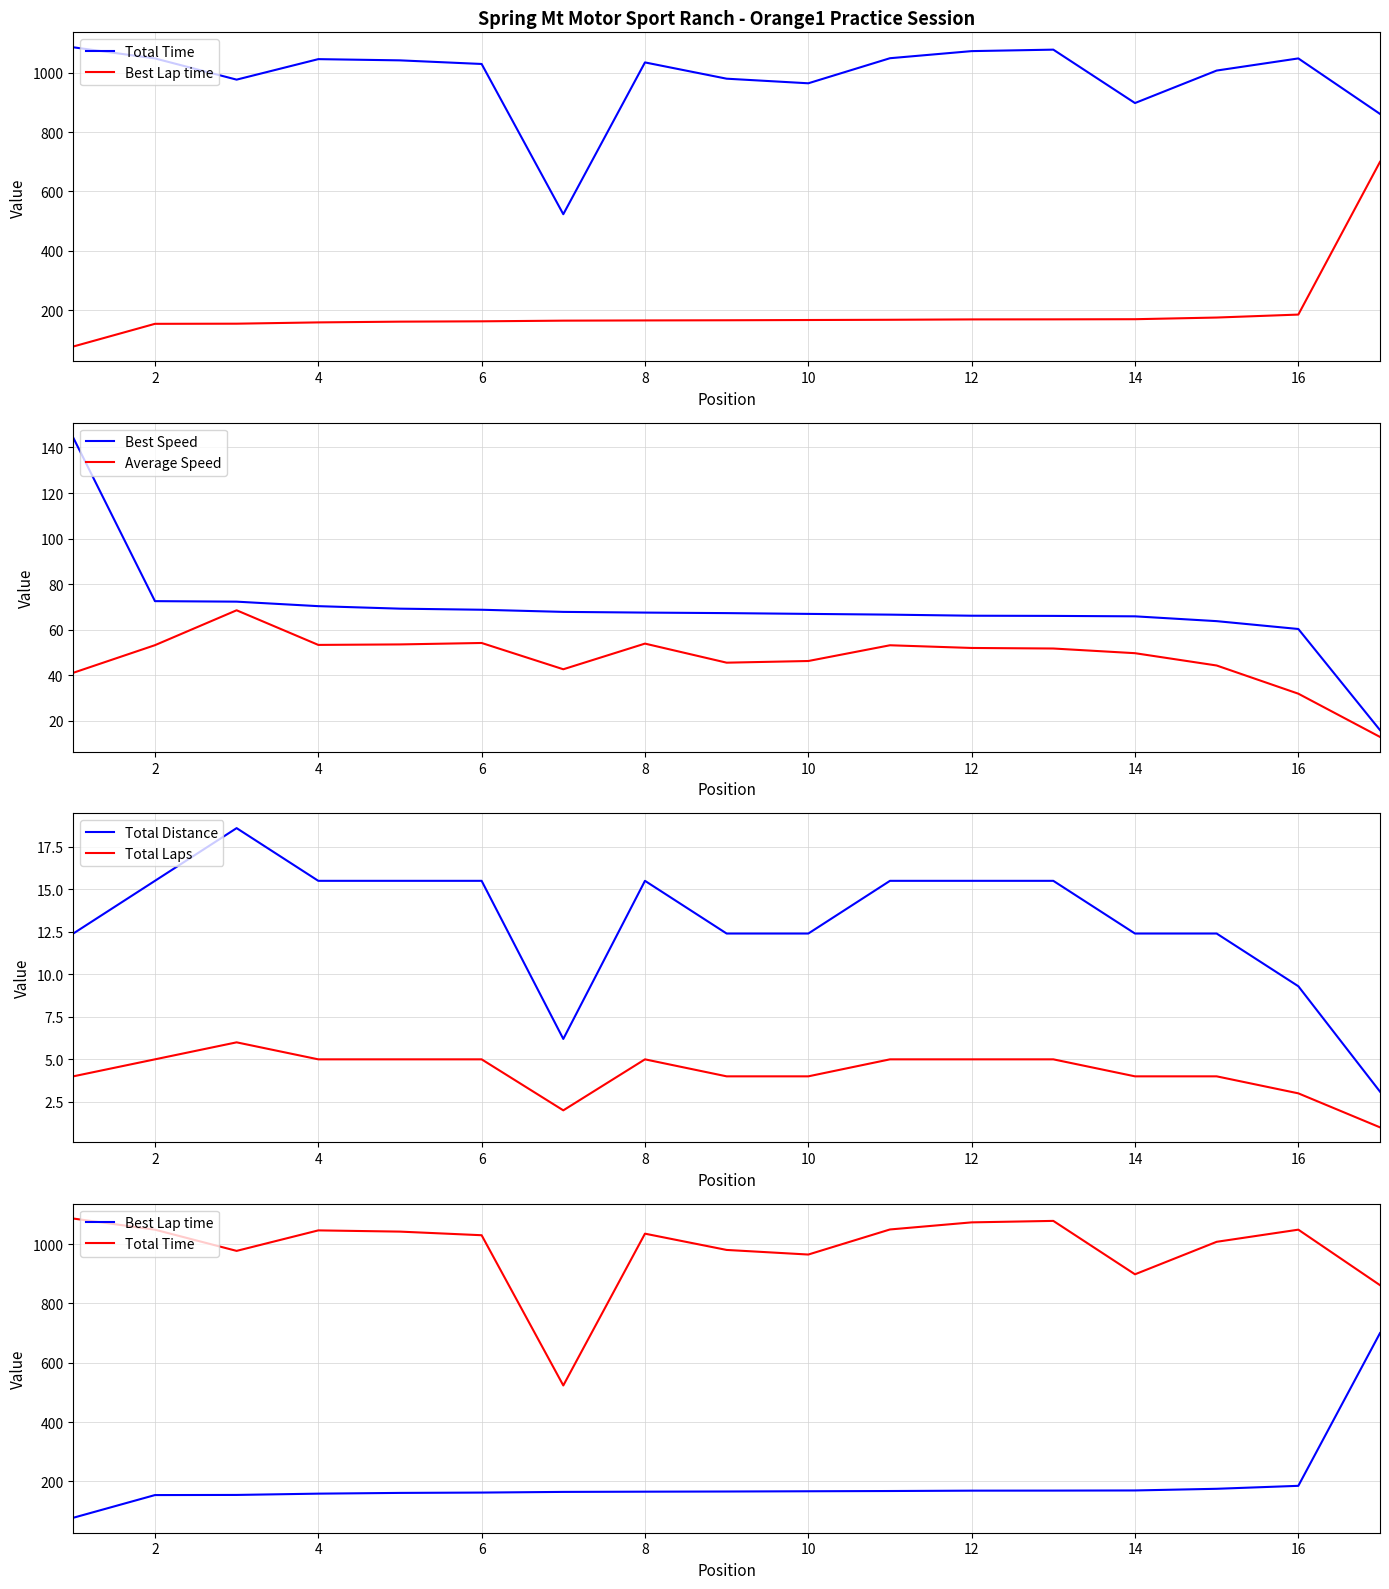

True or false: Average Speed and Best Speed intersect in this chart.

False